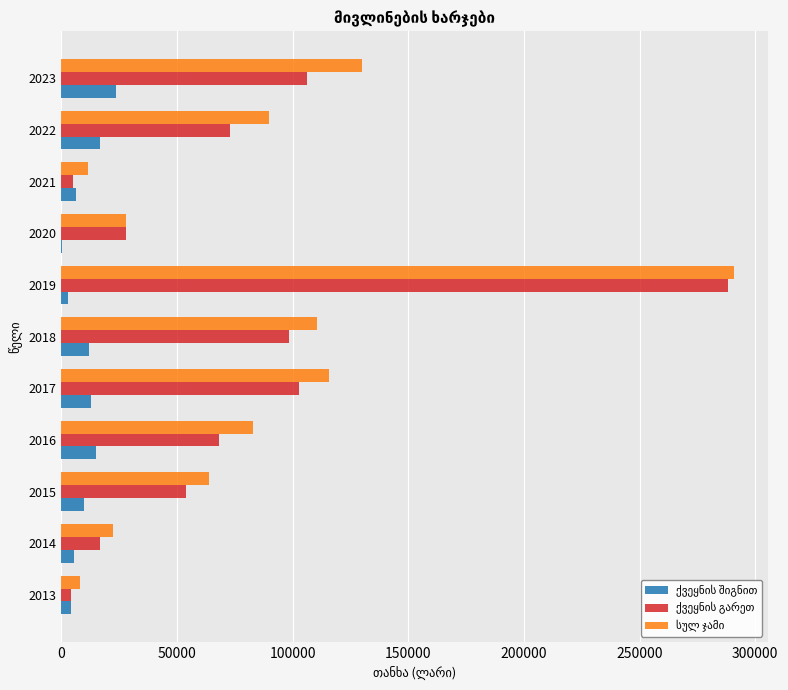

What is the maximum value shown in the chart?

290900